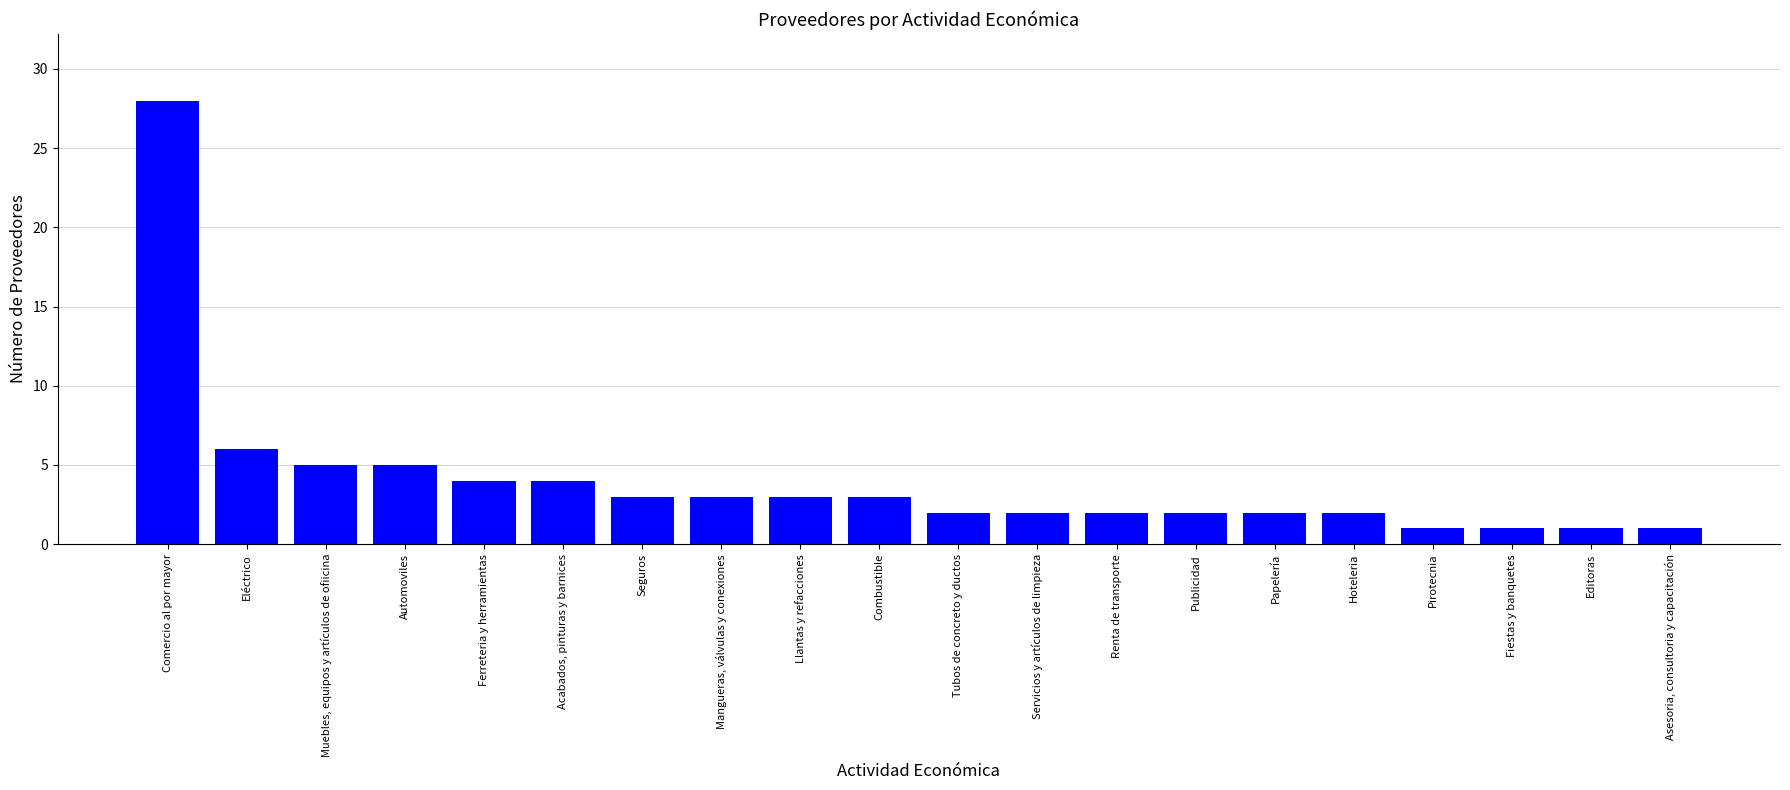

What is the change in value from Automoviles to Publicidad?

-3